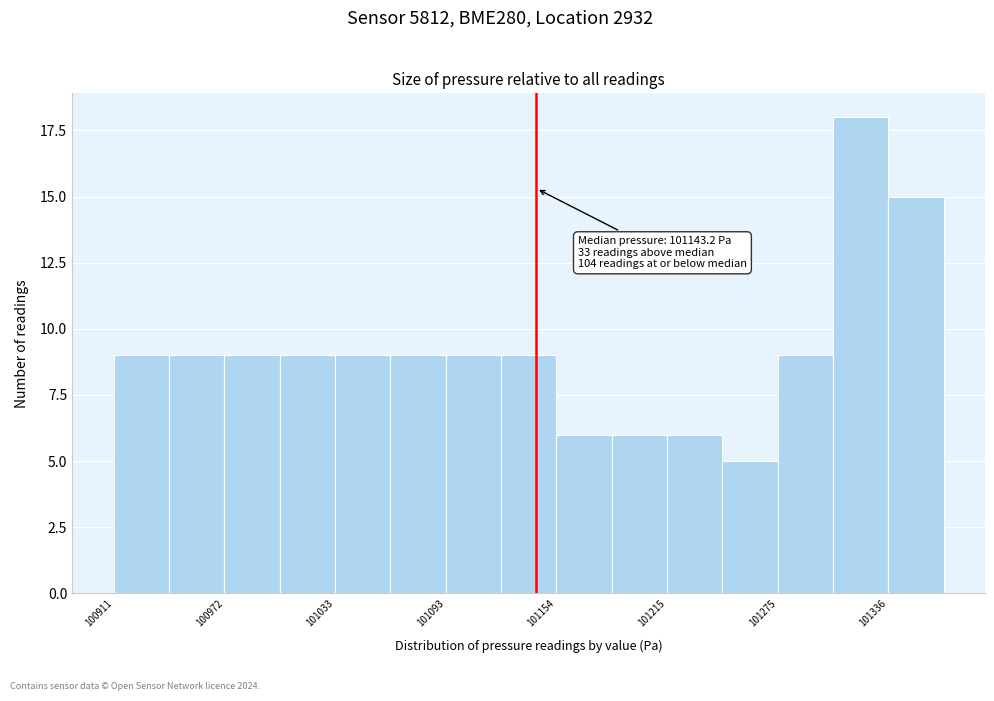

Read against the x-axis, roughly where is the centre of the tallest bar?

101320